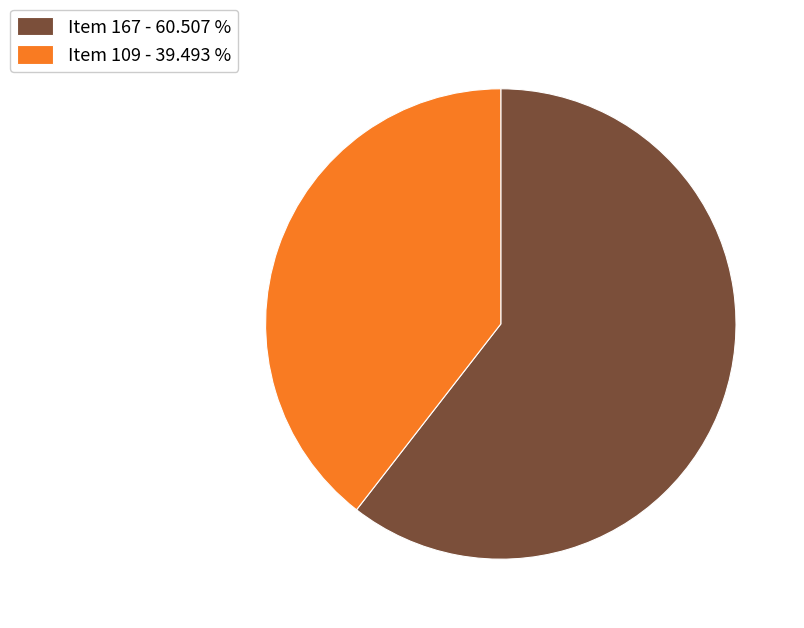

What is the ratio of the value at Item 167 - 60.507 % to the value at Item 109 - 39.493 %?

1.5